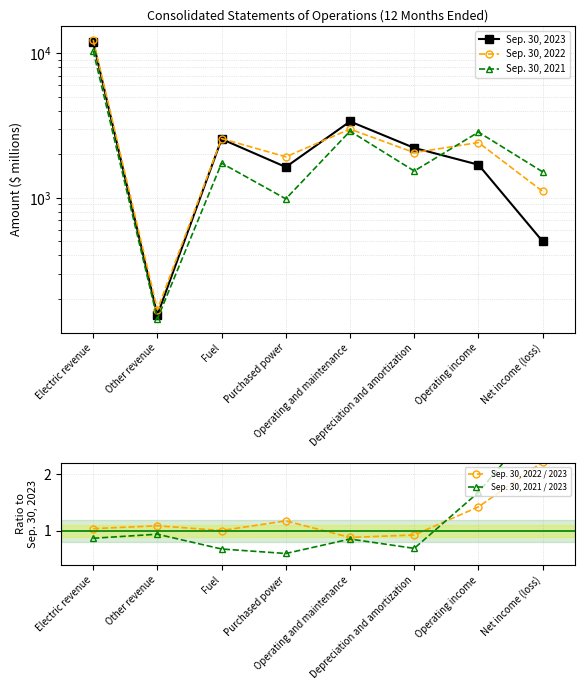

Reading right to left, transcribe all the data shown in this chart.

Sep. 30, 2023: 500.0	1694.0	2213.0	3372.0	1633.0	2549.0	155.0	11899.0
Sep. 30, 2022: 1108.0	2411.0	2054.0	2986.0	1921.0	2567.0	169.0	12371.0
Sep. 30, 2021: 1512.0	2845.0	1533.0	2890.0	984.0	1737.0	146.0	10357.0
Sep. 30, 2022 / 2023: 2.2	1.4	0.9	0.9	1.2	1.0	1.1	1.0
Sep. 30, 2021 / 2023: 3.0	1.7	0.7	0.9	0.6	0.7	0.9	0.9